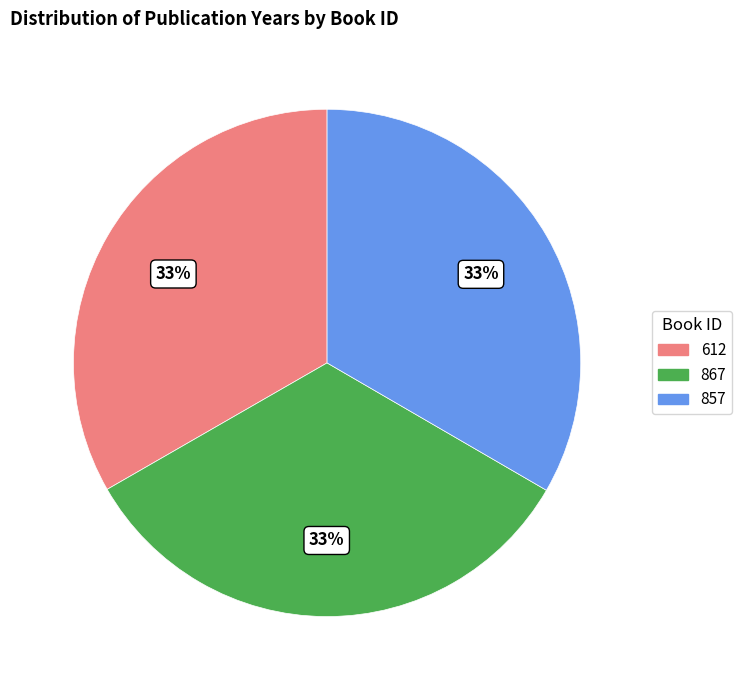

Does 867 account for over 50% of the chart?

No